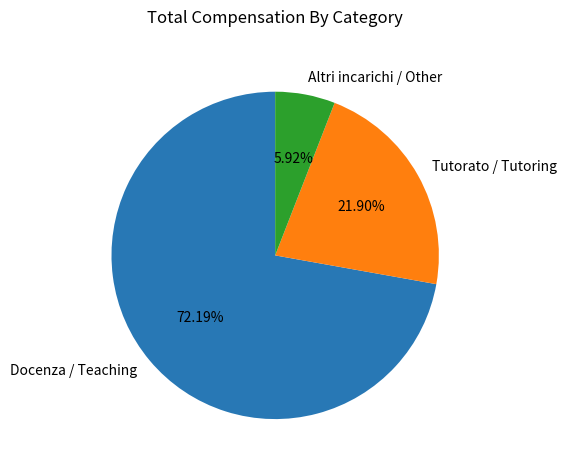

Rank the categories by value from lowest to highest.

Altri incarichi / Other, Tutorato / Tutoring, Docenza / Teaching